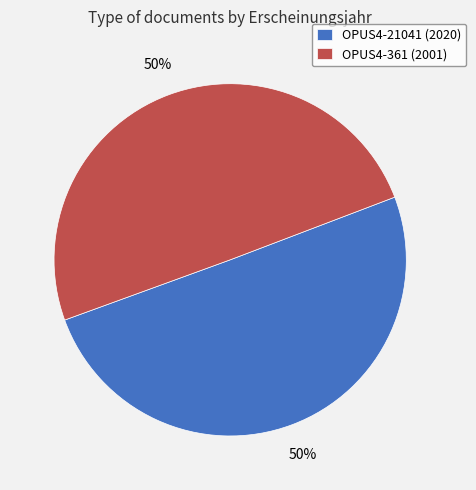

To the nearest percent, what percentage of the pie is OPUS4-361 (2001)?

50%